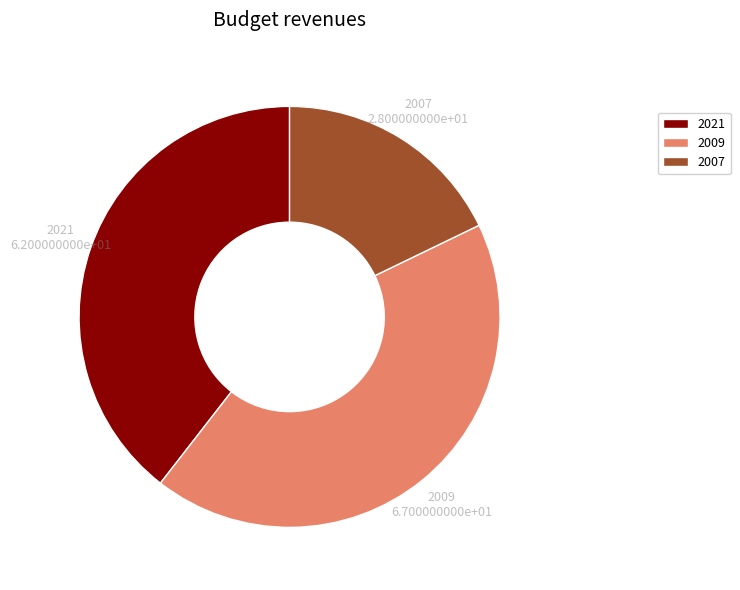

True or false: 2007 accounts for 18% of the total.

True